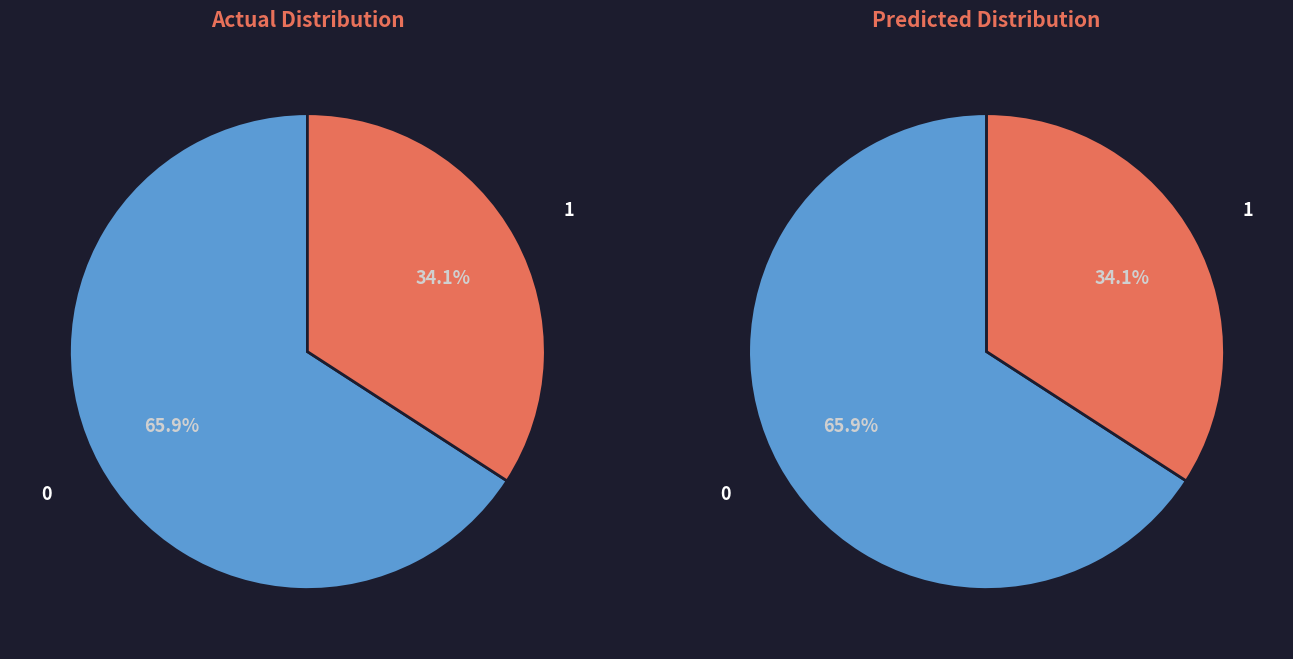

How many segments does this pie chart have?

4